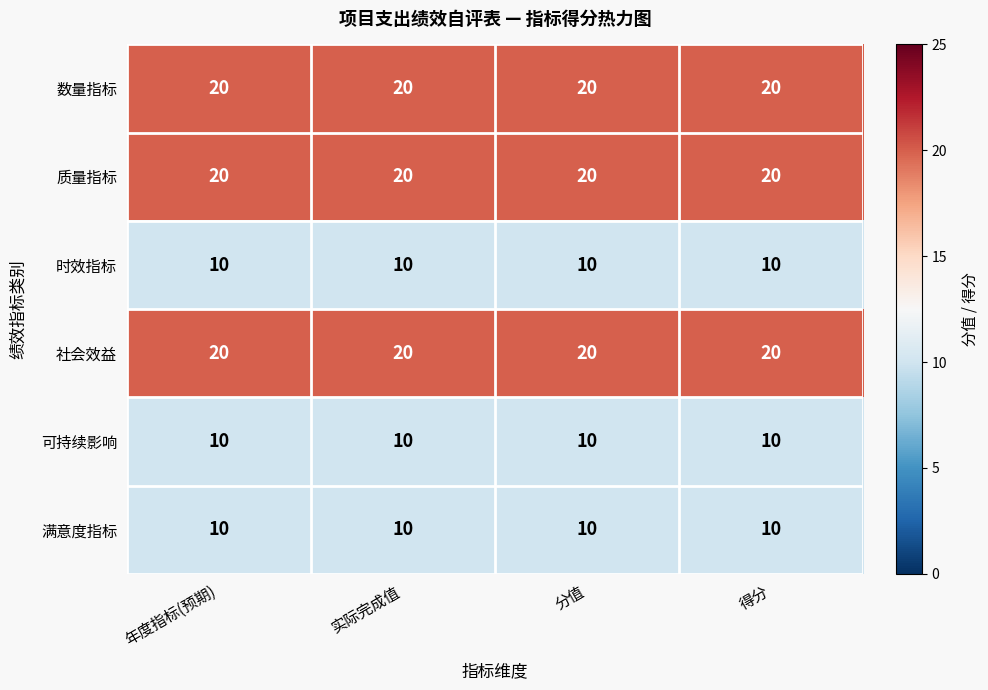

What is the average value of the 质量指标 series?

20